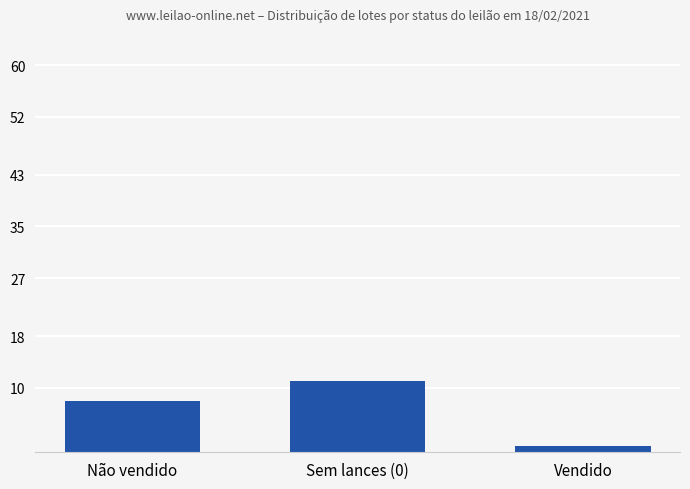

The value at Sem lances (0) is 11. True or false?

True